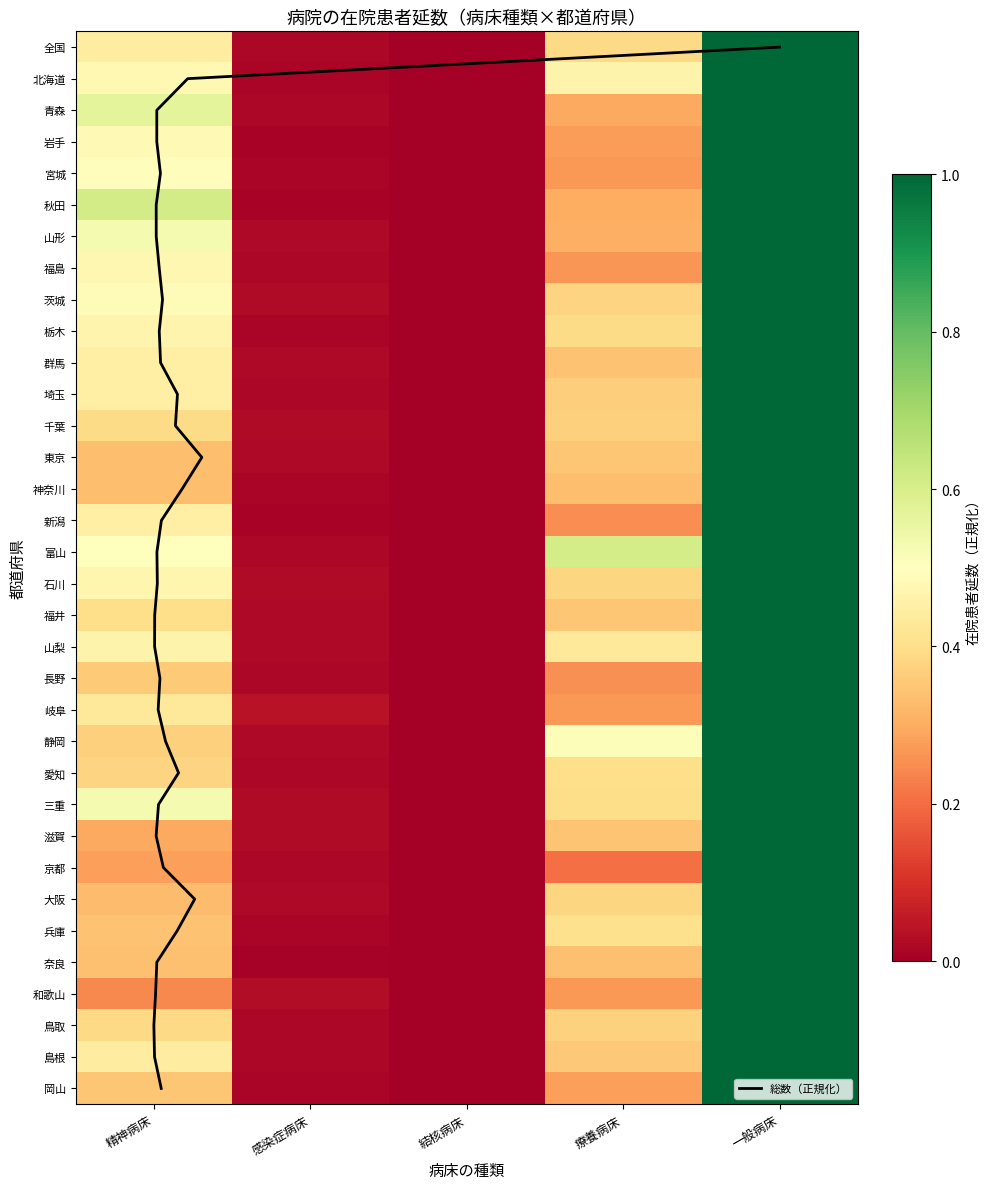

Reading right to left, extract all data points from this chart.

全国: 1.0	0.4	0.0	0.0	0.4
北海道: 1.0	0.5	0.0	0.0	0.5
青森: 1.0	0.3	0.0	0.0	0.6
岩手: 1.0	0.3	0.0	0.0	0.5
宮城: 1.0	0.3	0.0	0.0	0.5
秋田: 1.0	0.3	0.0	0.0	0.6
山形: 1.0	0.3	0.0	0.0	0.5
福島: 1.0	0.3	0.0	0.0	0.5
茨城: 1.0	0.4	0.0	0.0	0.5
栃木: 1.0	0.4	0.0	0.0	0.5
群馬: 1.0	0.3	0.0	0.0	0.5
埼玉: 1.0	0.4	0.0	0.0	0.5
千葉: 1.0	0.4	0.0	0.0	0.4
東京: 1.0	0.4	0.0	0.0	0.3
神奈川: 1.0	0.3	0.0	0.0	0.3
新潟: 1.0	0.3	0.0	0.0	0.5
富山: 1.0	0.6	0.0	0.0	0.5
石川: 1.0	0.4	0.0	0.0	0.5
福井: 1.0	0.4	0.0	0.0	0.4
山梨: 1.0	0.4	0.0	0.0	0.5
長野: 1.0	0.3	0.0	0.0	0.4
岐阜: 1.0	0.3	0.0	0.0	0.4
静岡: 1.0	0.5	0.0	0.0	0.4
愛知: 1.0	0.4	0.0	0.0	0.4
三重: 1.0	0.4	0.0	0.0	0.5
滋賀: 1.0	0.3	0.0	0.0	0.3
京都: 1.0	0.2	0.0	0.0	0.3
大阪: 1.0	0.4	0.0	0.0	0.3
兵庫: 1.0	0.4	0.0	0.0	0.3
奈良: 1.0	0.3	0.0	0.0	0.3
和歌山: 1.0	0.3	0.0	0.0	0.2
鳥取: 1.0	0.4	0.0	0.0	0.4
島根: 1.0	0.4	0.0	0.0	0.4
岡山: 1.0	0.3	0.0	0.0	0.3